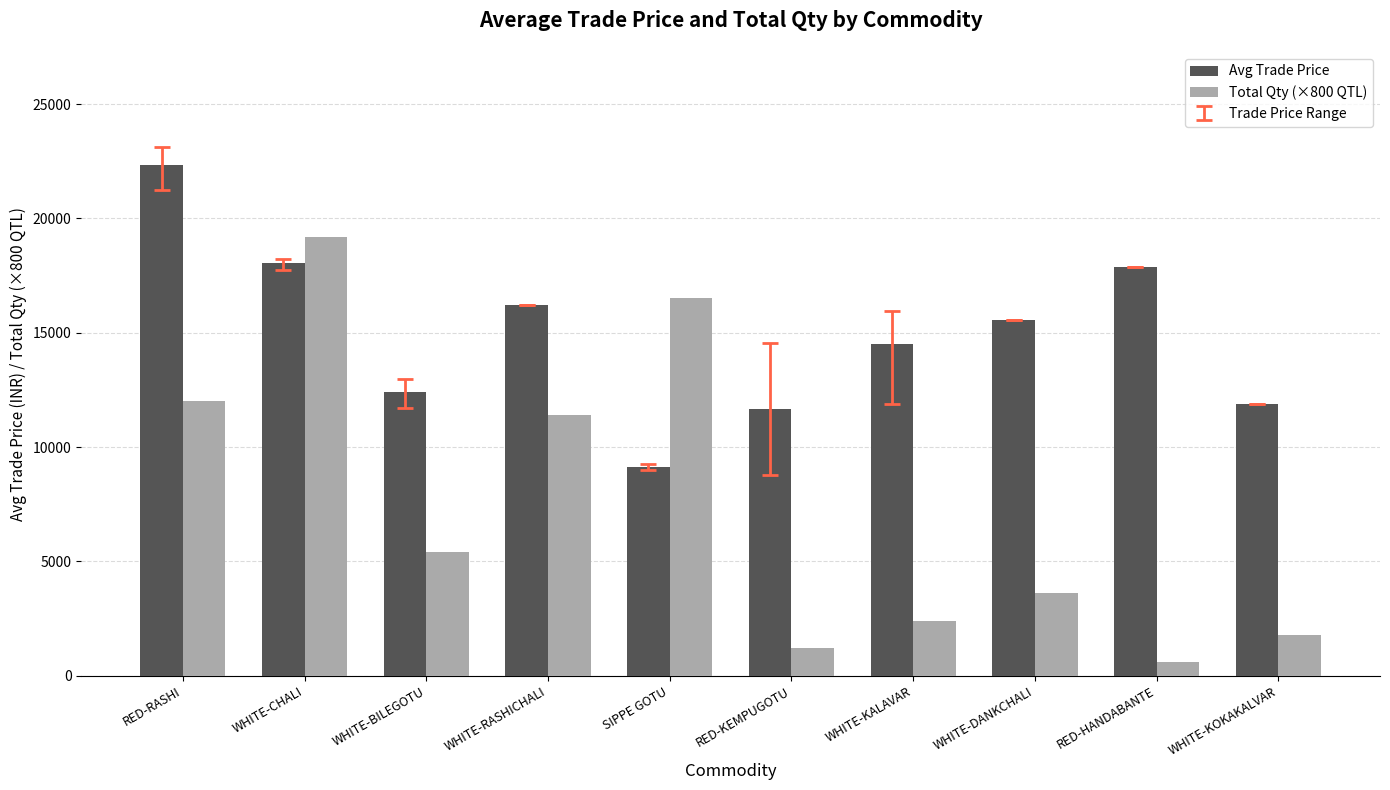

What is the total value across all series at RED-KEMPUGOTU?

12864